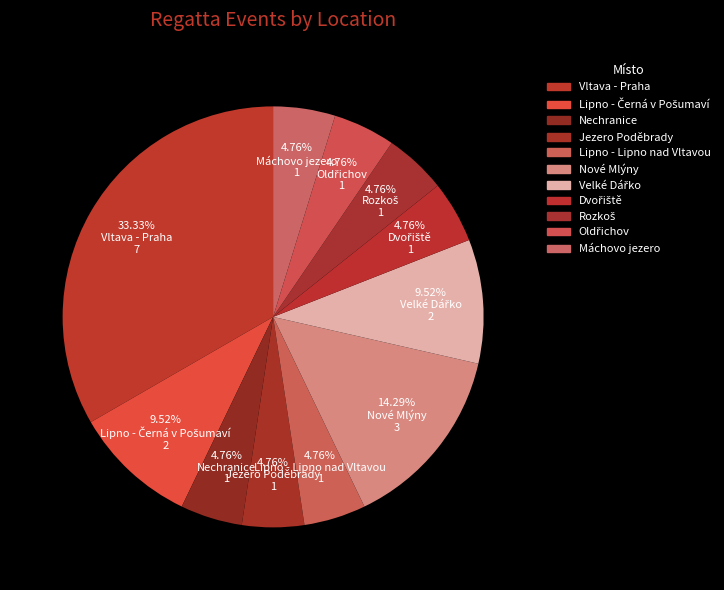

Rank the categories by value from lowest to highest.

Nechranice, Jezero Poděbrady, Lipno - Lipno nad Vltavou, Dvořiště, Rozkoš, Oldřichov, Máchovo jezero, Lipno - Černá v Pošumaví, Velké Dářko, Nové Mlýny, Vltava - Praha